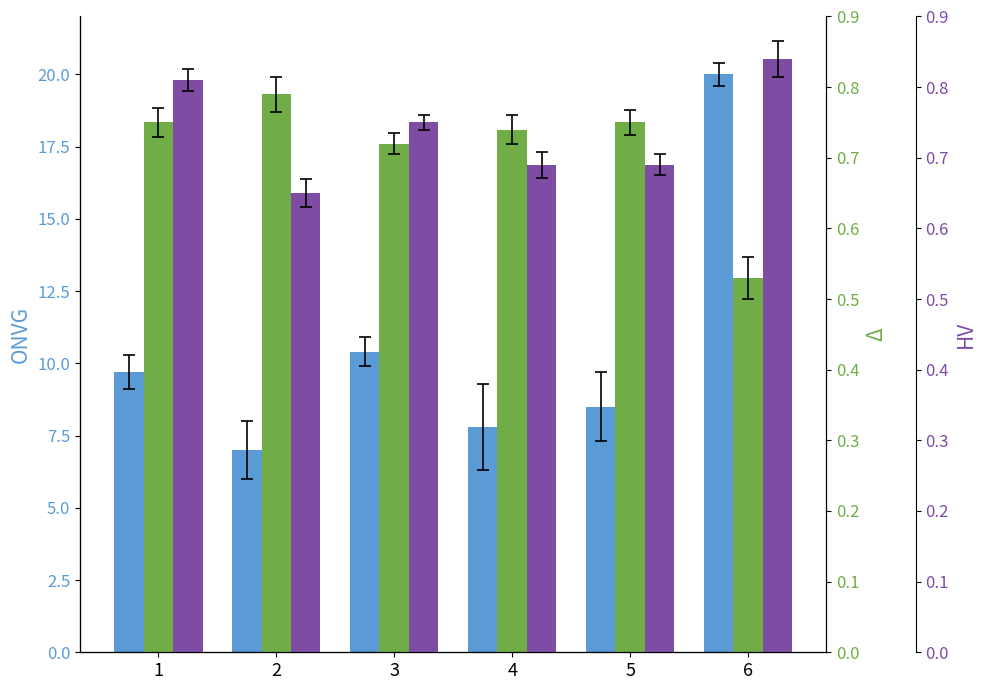

The ONVG series shows 11.6 at 2. True or false?

False